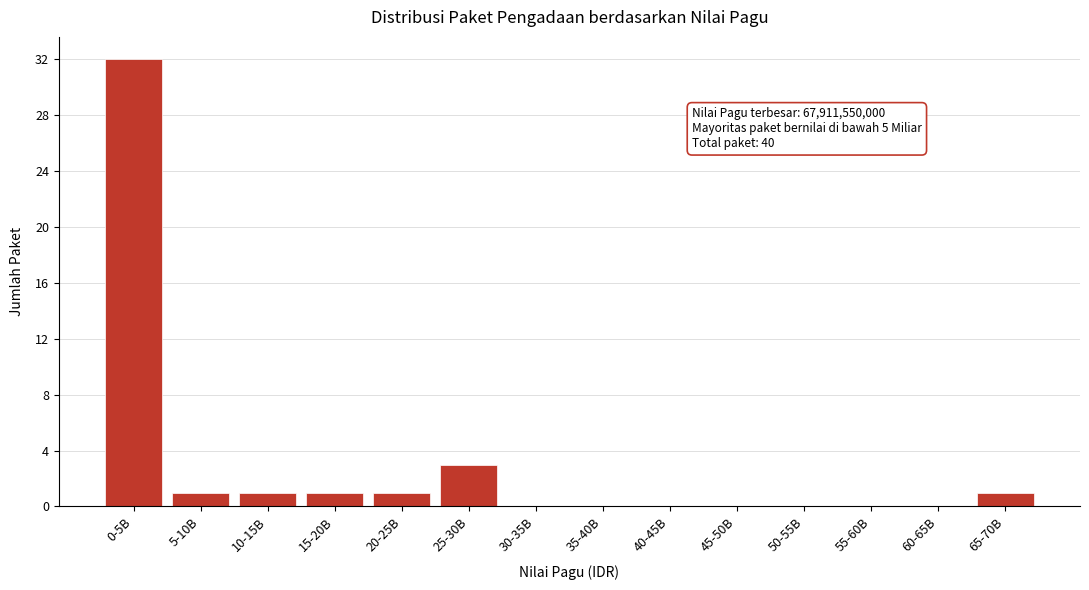

Reading right to left, what are all the values shown in this chart?

65-70B=1	60-65B=0	55-60B=0	50-55B=0	45-50B=0	40-45B=0	35-40B=0	30-35B=0	25-30B=3	20-25B=1	15-20B=1	10-15B=1	5-10B=1	0-5B=32